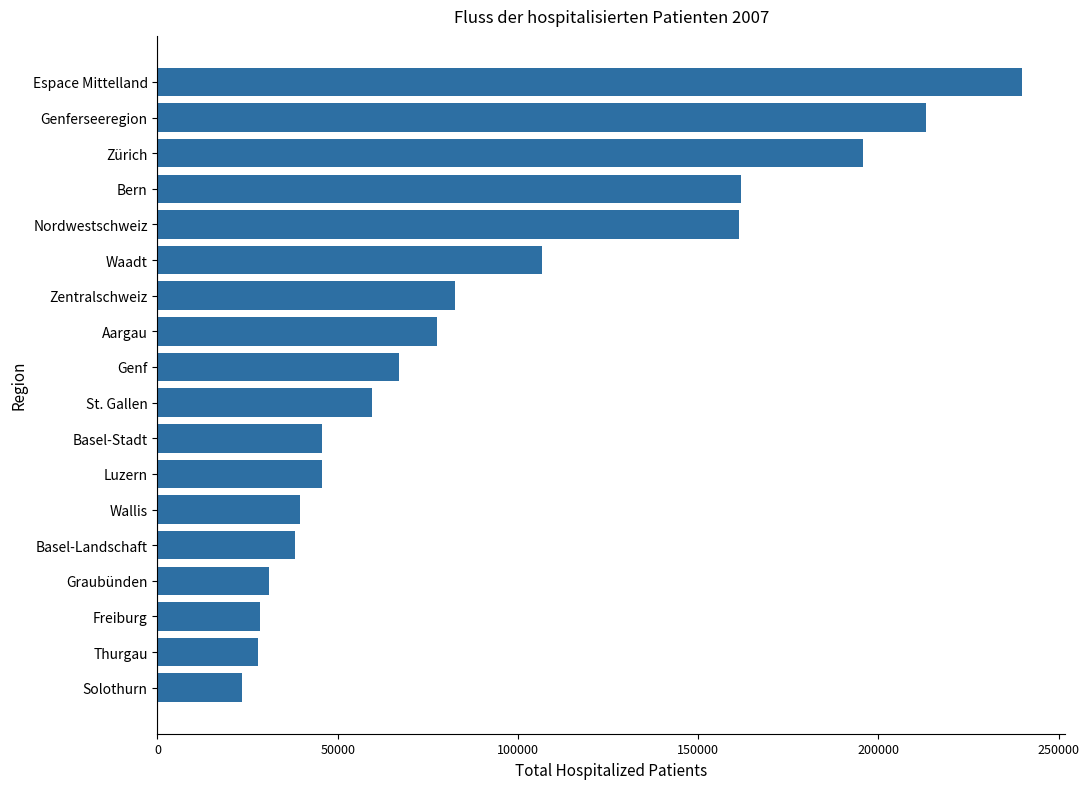

What is the sum of all values?

1645173